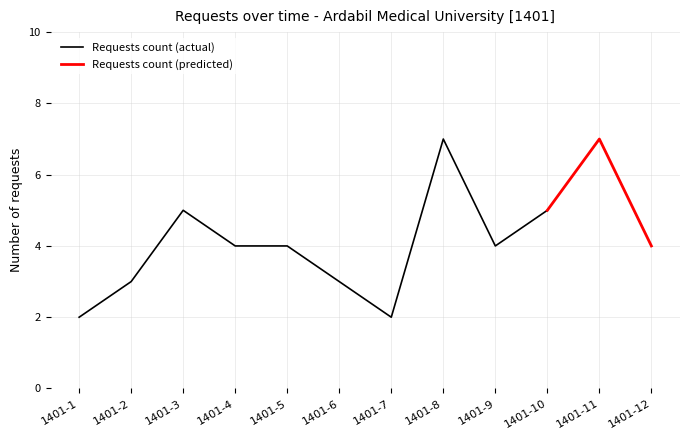

How many interior local peaks (higher than both neighbors) does the data have?

2